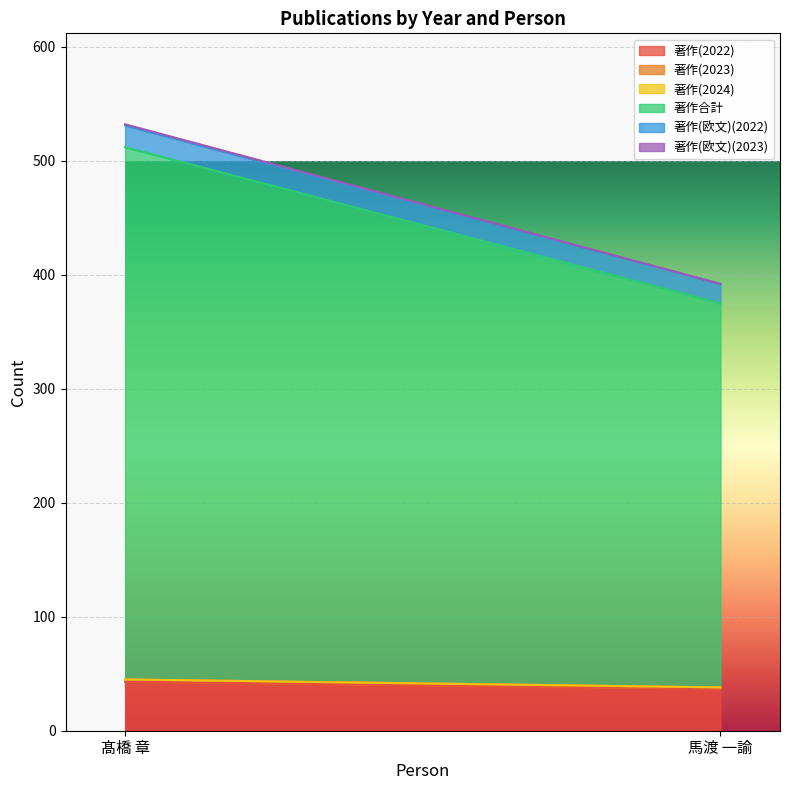

At which category does the chart reach its minimum across all series?

髙橋 章